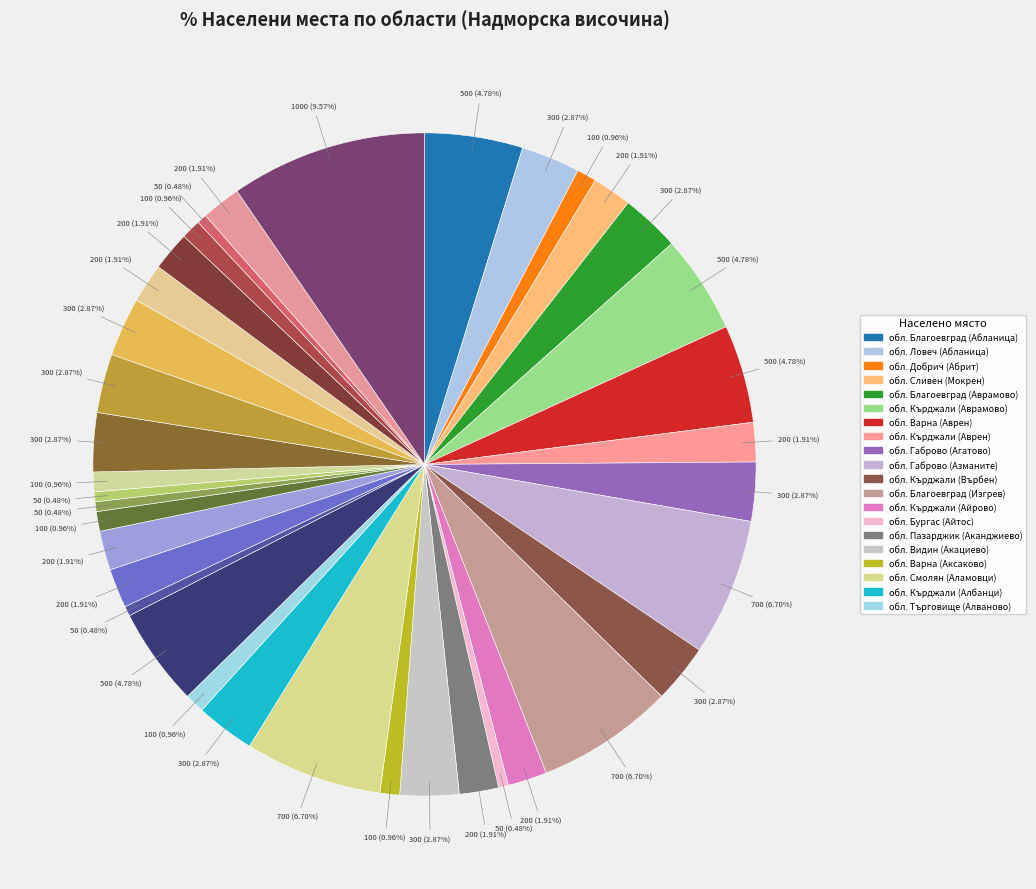

How many segments does this pie chart have?

37